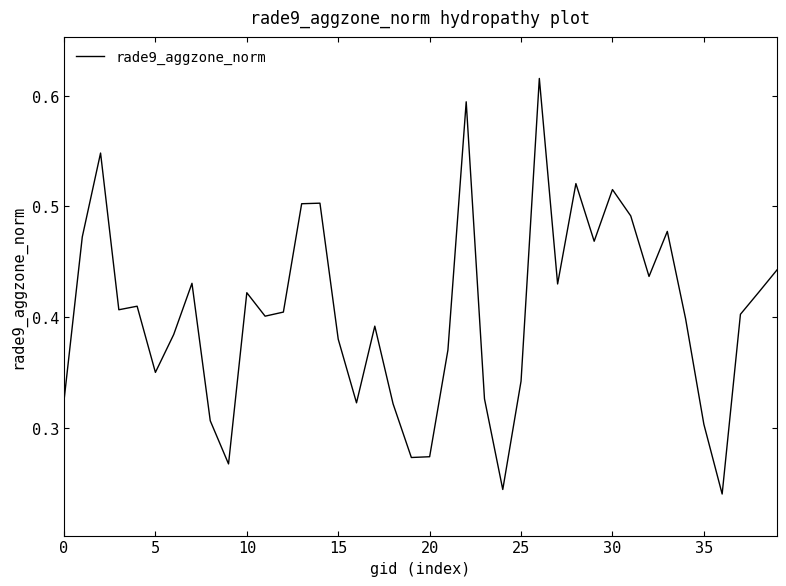

The value at 35 is 0.1. True or false?

False